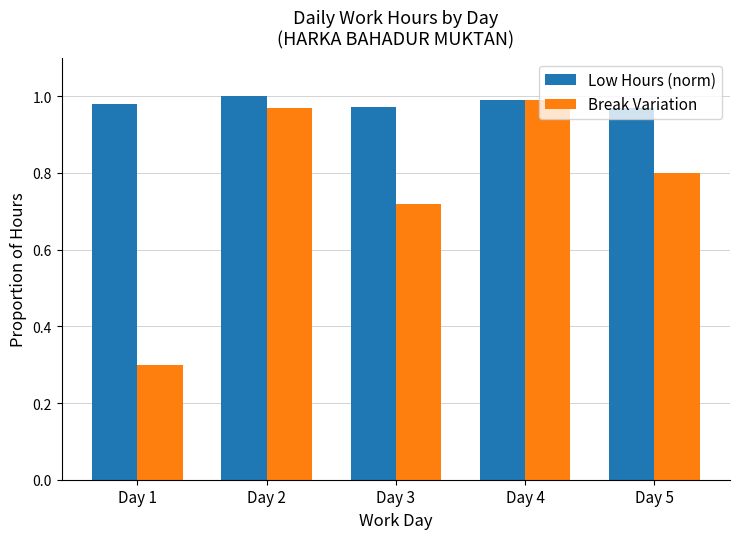

Which series has the largest range (max minus min)?

Break Variation